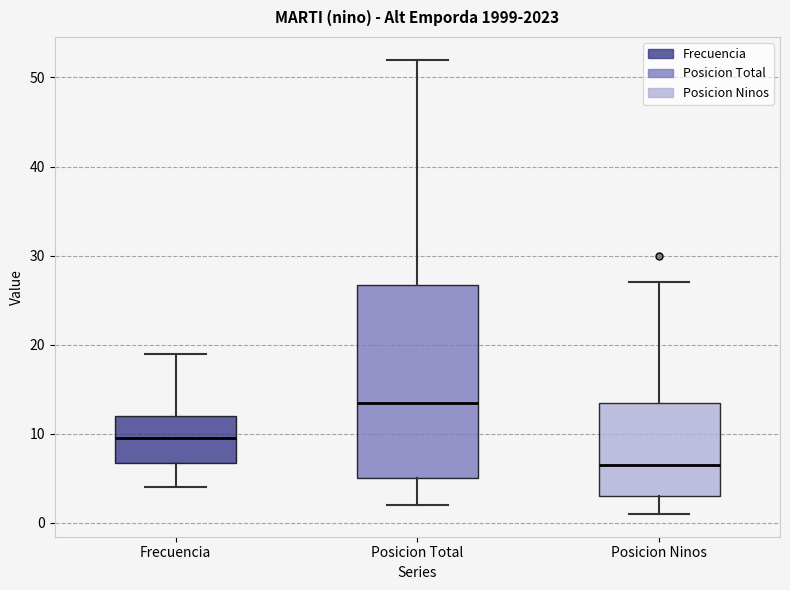

Reading left to right, read every box against the y-axis: the position of its median line, the range the box covers, and the ends of its whiskers. The values are not printed on the chart, so give them approximately, as read against the axis.

Frecuencia: median 10, box 7 to 12, whiskers 4 to 19
Posicion Total: median 14, box 5 to 27, whiskers 2 to 52
Posicion Ninos: median 7, box 3 to 14, whiskers 1 to 27